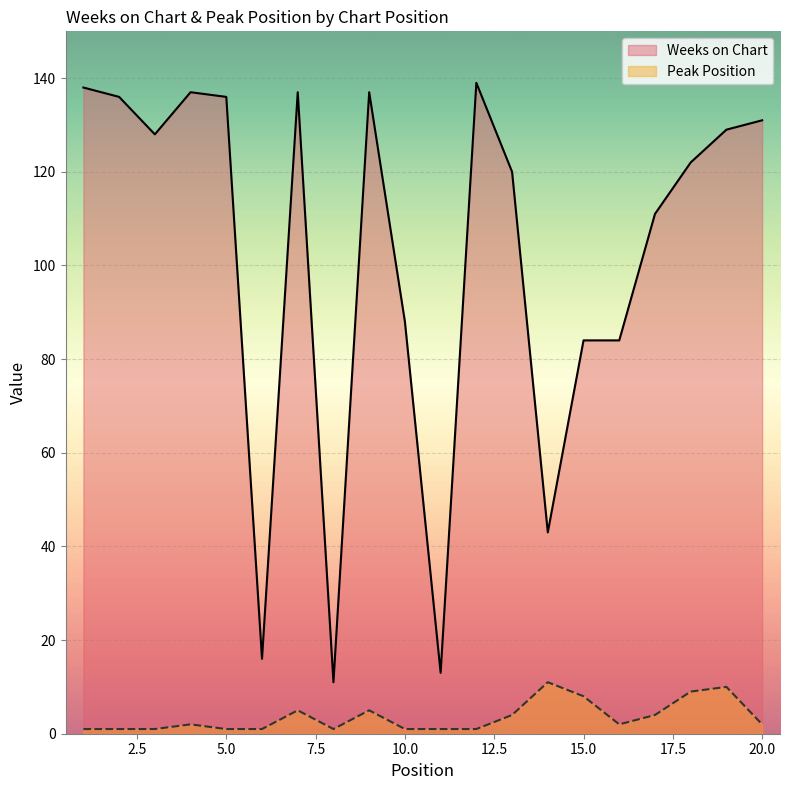

Is it true that Weeks on Chart equals 43 at 14?

True